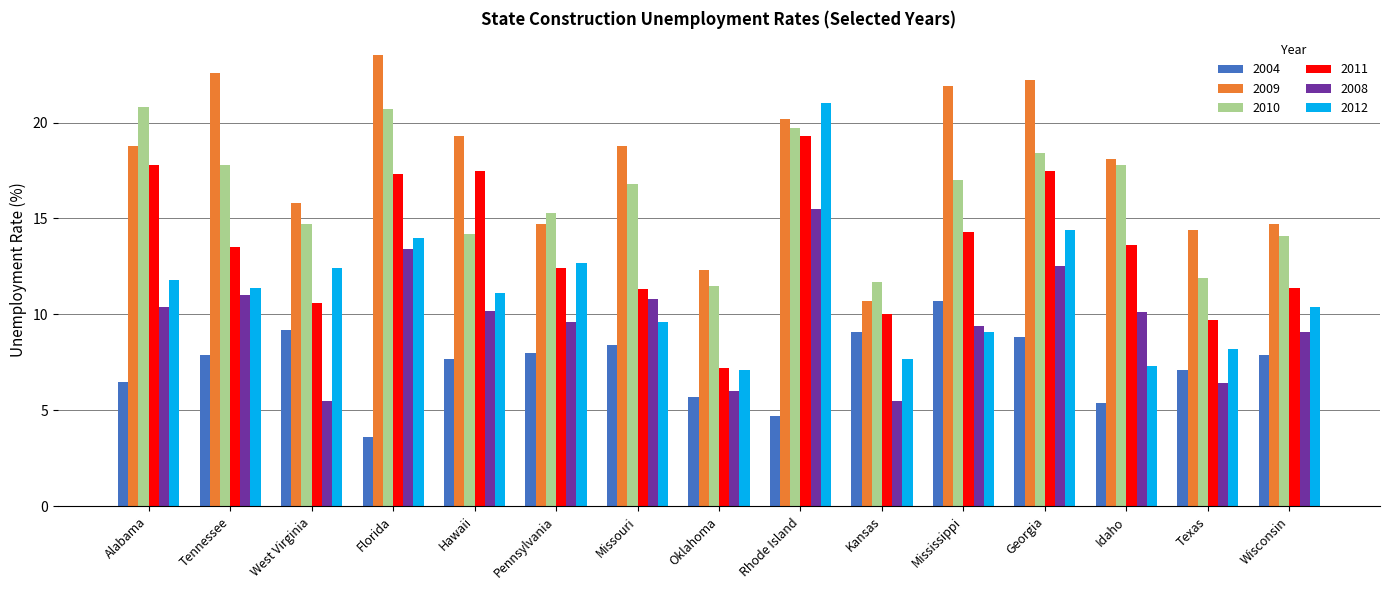

What is the label of the 9th bar from the left?

Rhode Island